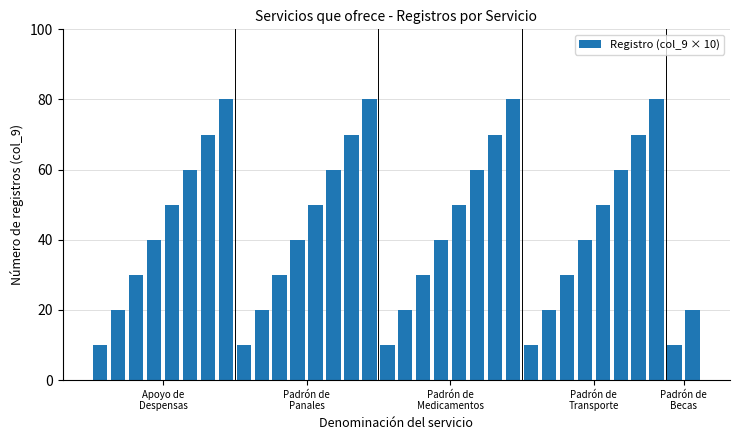

What is the sum of all values?

1470